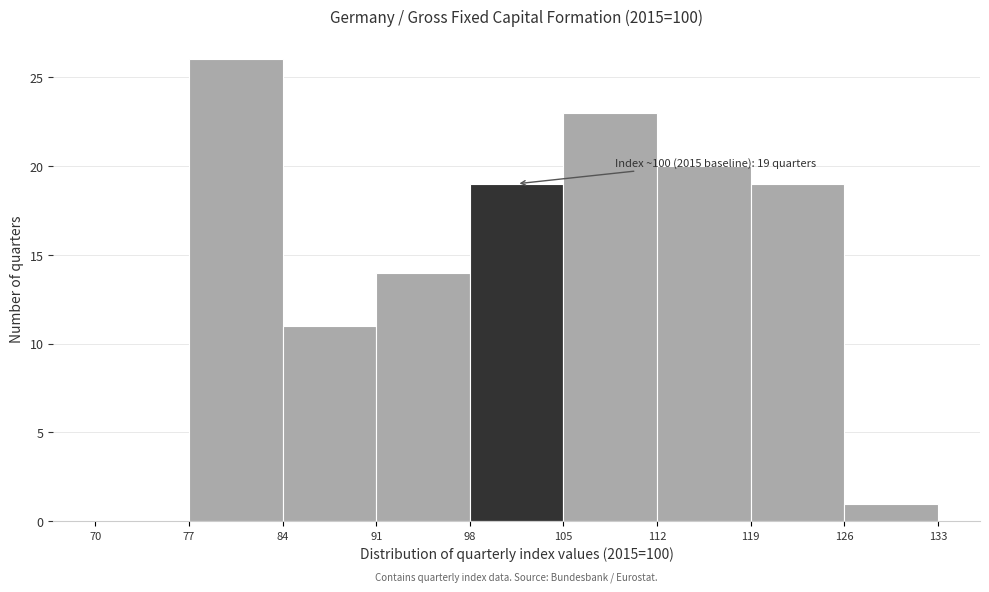

Which range on the x-axis has the tallest bar?

77 to 84